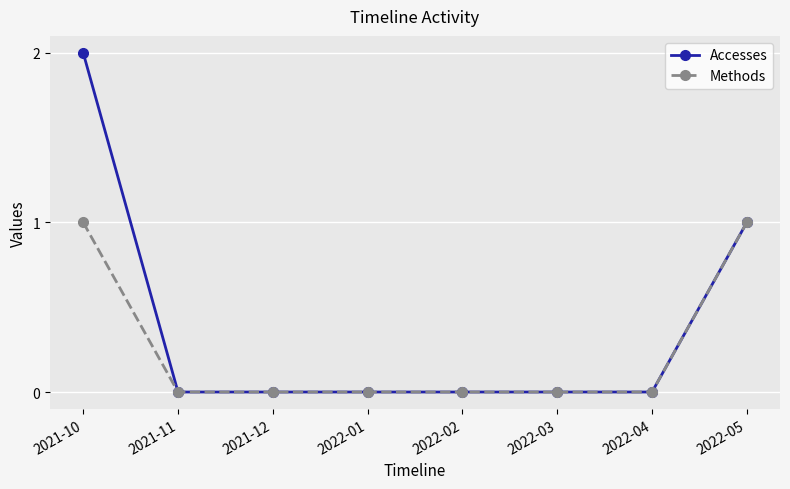

True or false: Accesses has a value of -1 at 2022-01.

False